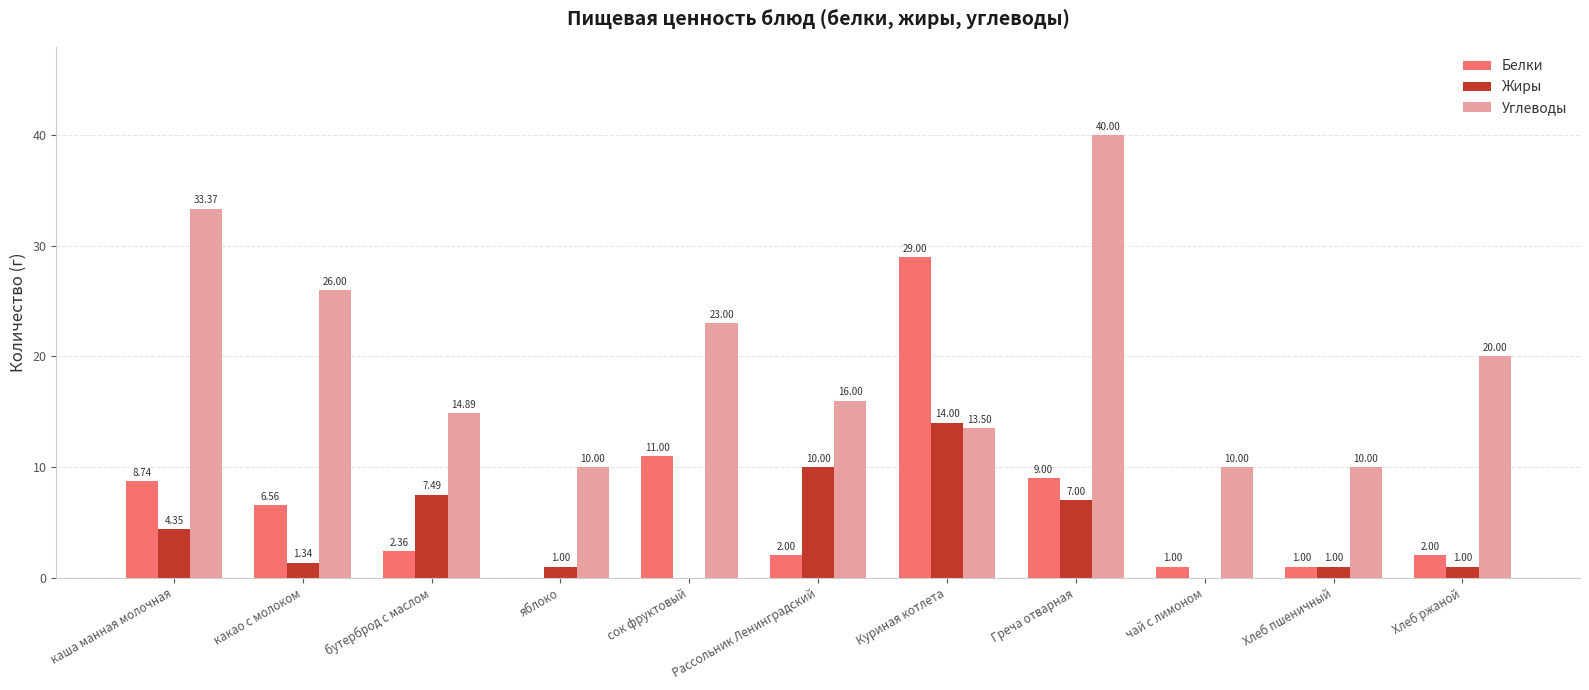

Which series has the largest total across all categories?

Углеводы